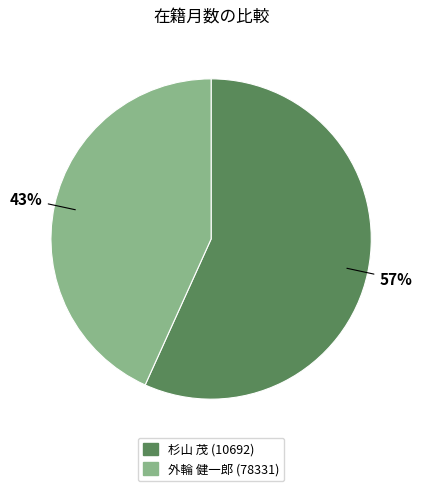

What percentage is the 外輪 健一郎 (78331) slice, to the nearest percent?

43%